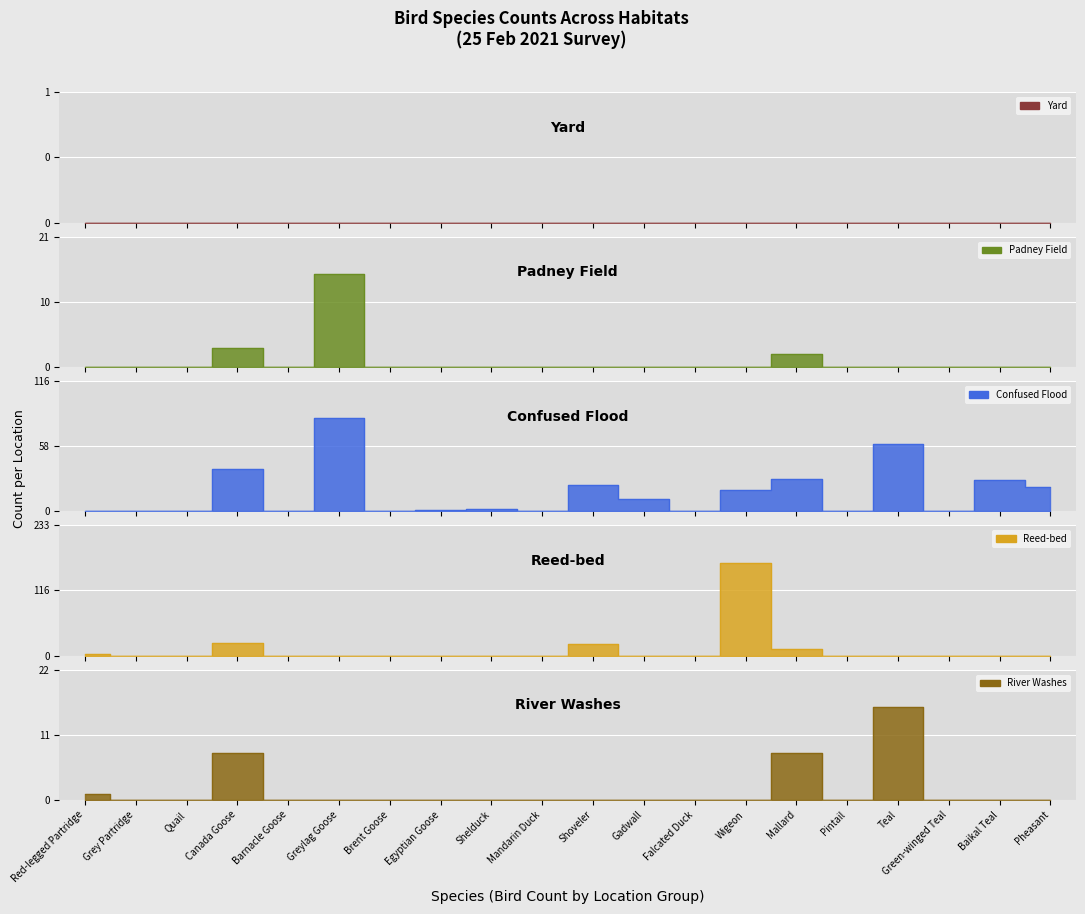

What is the label of the 3rd point from the right?

Green-winged Teal